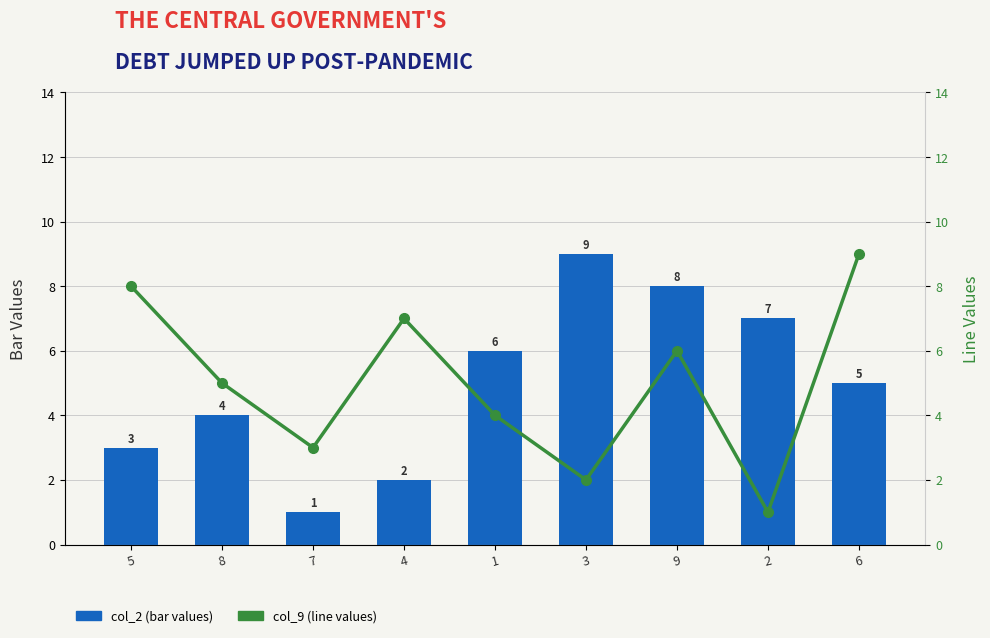

Reading left to right, extract all data points from this chart.

col_2 (bar values): 5=3	8=4	7=1	4=2	1=6	3=9	9=8	2=7	6=5
col_9 (line values): 5=8	8=5	7=3	4=7	1=4	3=2	9=6	2=1	6=9